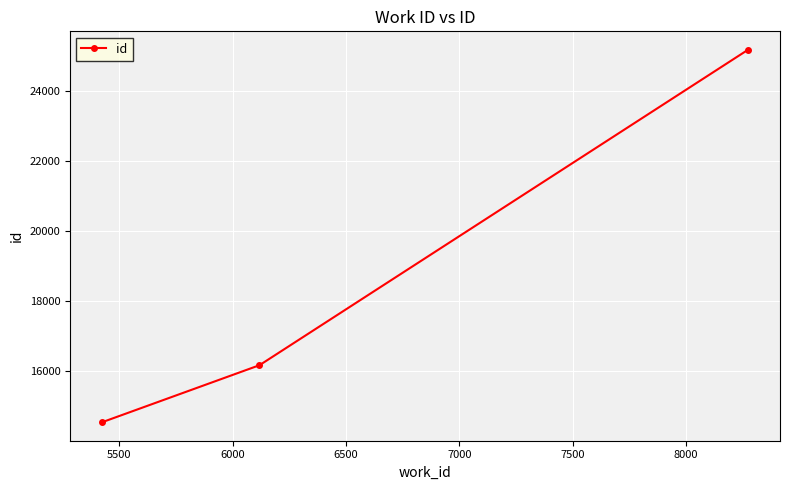

What is the smallest value displayed?

14534